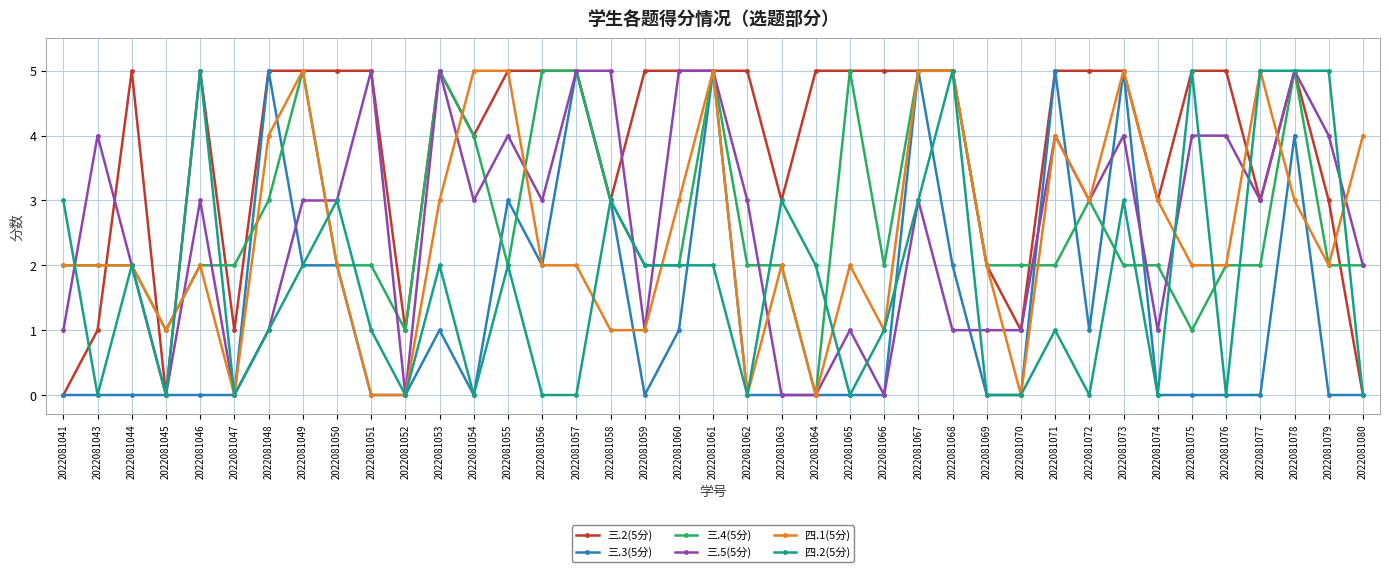

What is the total value across all series at 2022081049?

22